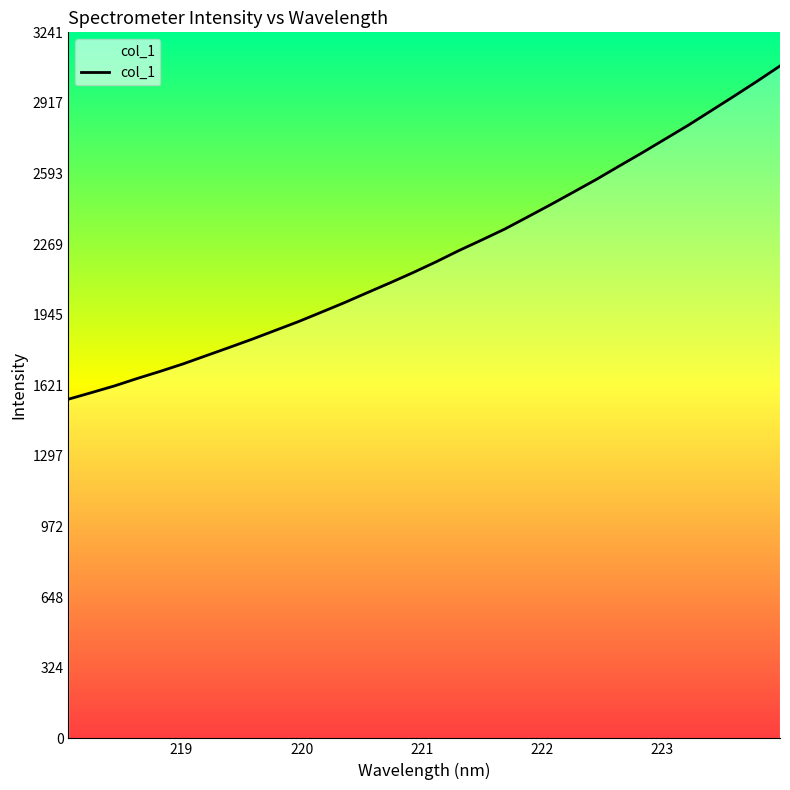

What is the smallest value displayed?

1557.1